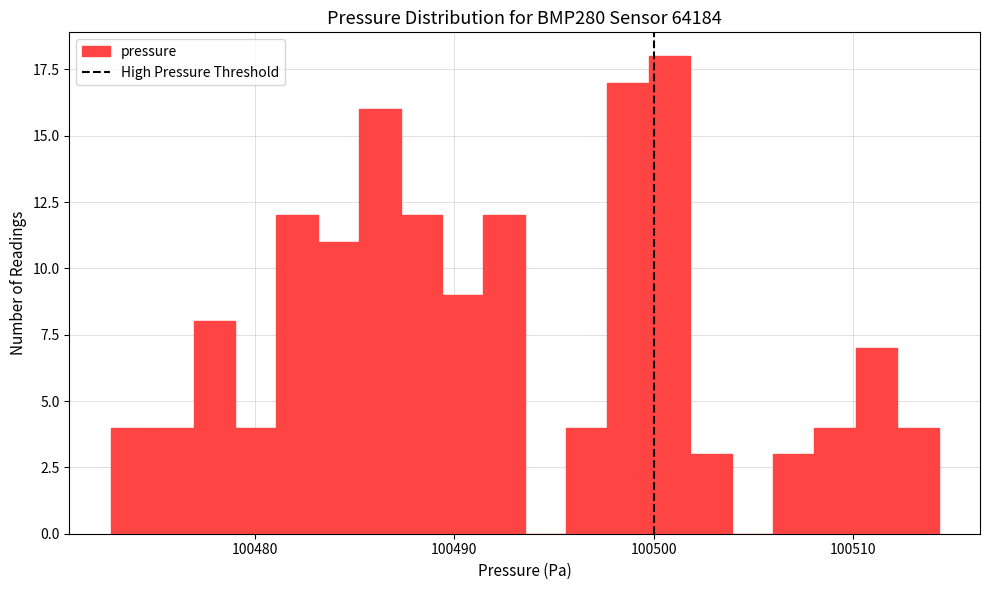

Read against the x-axis, roughly where is the centre of the tallest bar?

100501